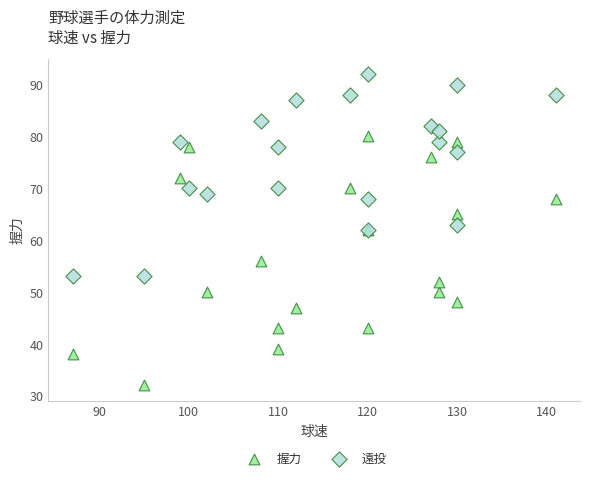

Which series has the largest Y range (max minus min)?

握力